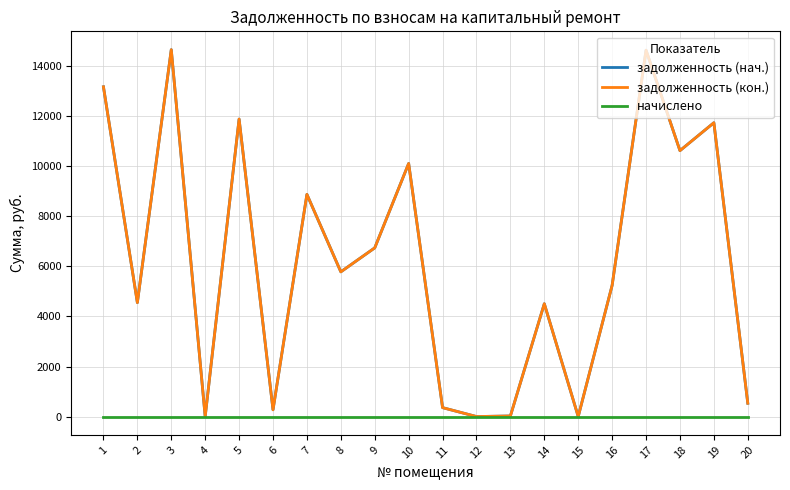

At which category does the chart reach its peak across all series?

3